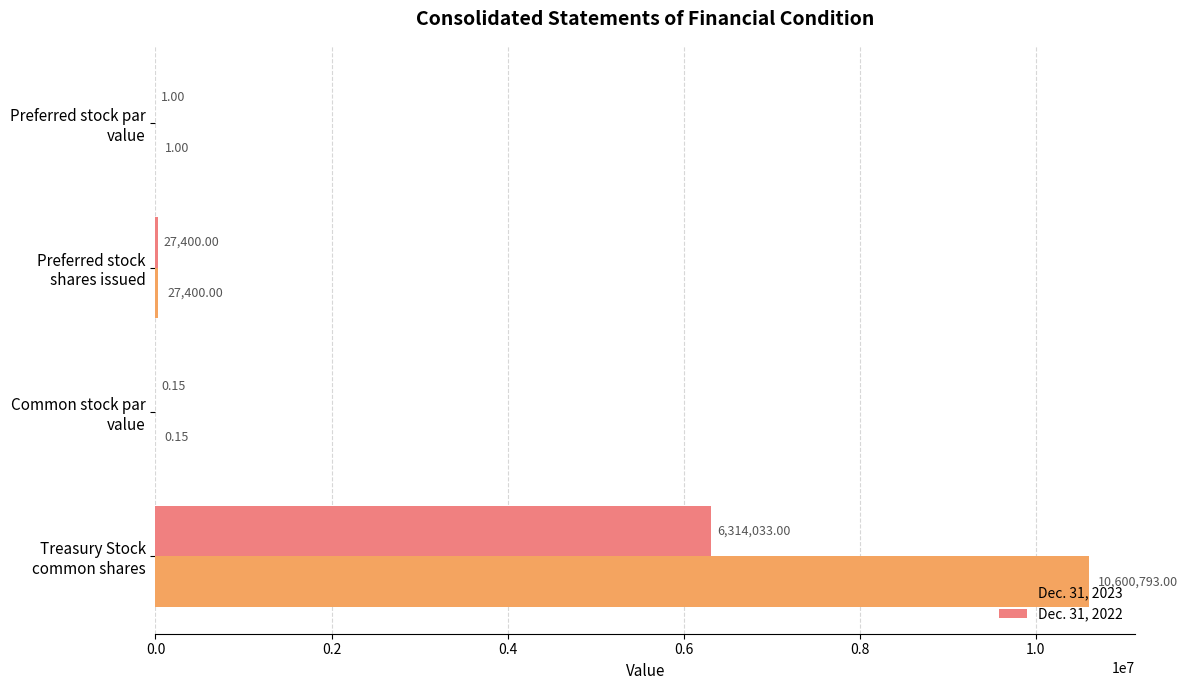

What is the average value of the Dec. 31, 2022 series?

1585358.5